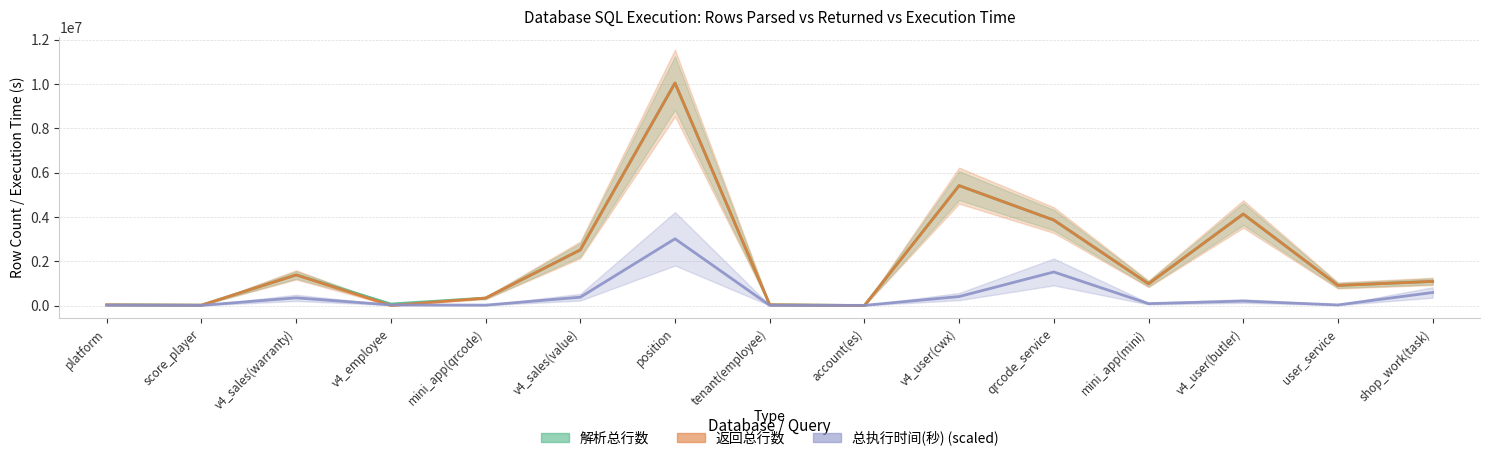

What is the average value of the 解析总行数 series?

2056056.3